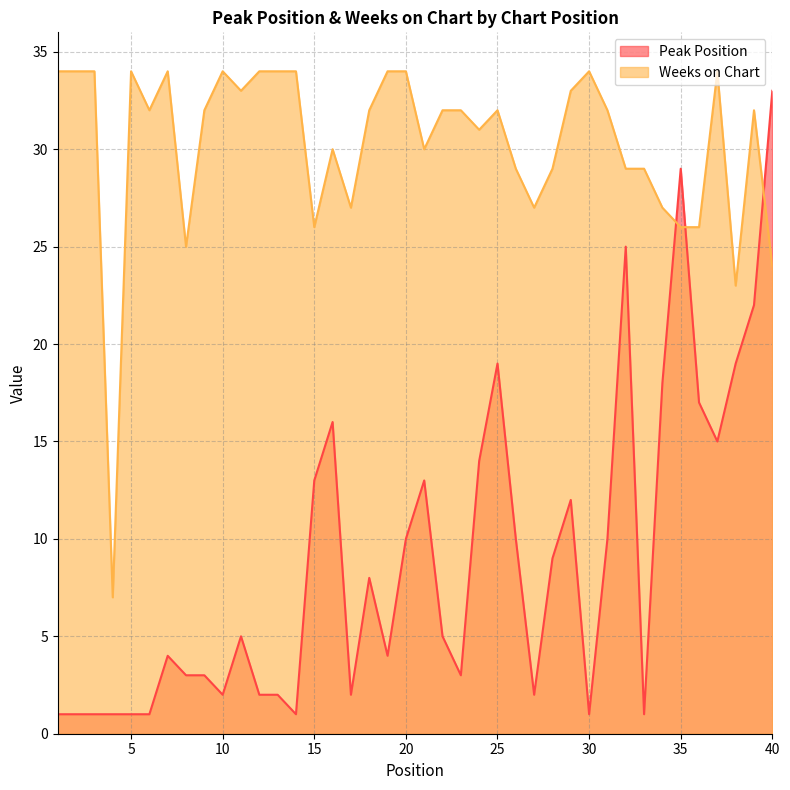

Reading left to right, transcribe all the data shown in this chart.

Peak Position: 1	1	1	1	1	1	4	3	3	2	5	2	2	1	13	16	2	8	4	10	13	5	3	14	19	10	2	9	12	1	10	25	1	18	29	17	15	19	22	33
Weeks on Chart: 34	34	34	7	34	32	34	25	32	34	33	34	34	34	26	30	27	32	34	34	30	32	32	31	32	29	27	29	33	34	32	29	29	27	26	26	34	23	32	24